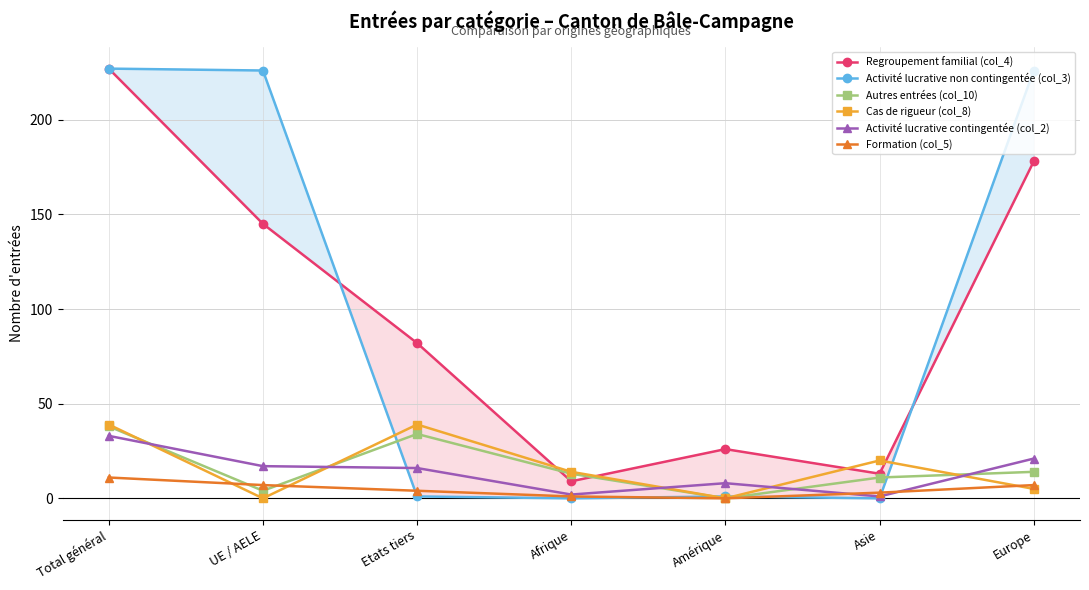

Reading left to right, transcribe all the data shown in this chart.

Regroupement familial (col_4): Total général=227	UE / AELE=145	Etats tiers=82	Afrique=9	Amérique=26	Asie=13	Europe=178
Activité lucrative non contingentée (col_3): Total général=227	UE / AELE=226	Etats tiers=1	Afrique=0	Amérique=1	Asie=0	Europe=226
Autres entrées (col_10): Total général=38	UE / AELE=4	Etats tiers=34	Afrique=13	Amérique=0	Asie=11	Europe=14
Cas de rigueur (col_8): Total général=39	UE / AELE=0	Etats tiers=39	Afrique=14	Amérique=0	Asie=20	Europe=5
Activité lucrative contingentée (col_2): Total général=33	UE / AELE=17	Etats tiers=16	Afrique=2	Amérique=8	Asie=1	Europe=21
Formation (col_5): Total général=11	UE / AELE=7	Etats tiers=4	Afrique=1	Amérique=0	Asie=3	Europe=7